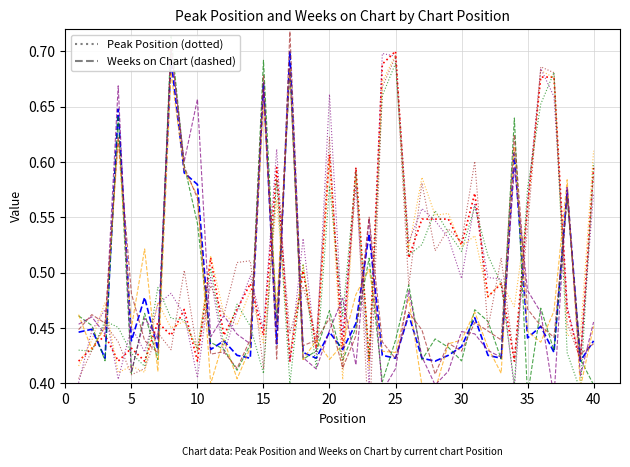

True or false: Peak Position and Weeks on Chart cross at least once.

True